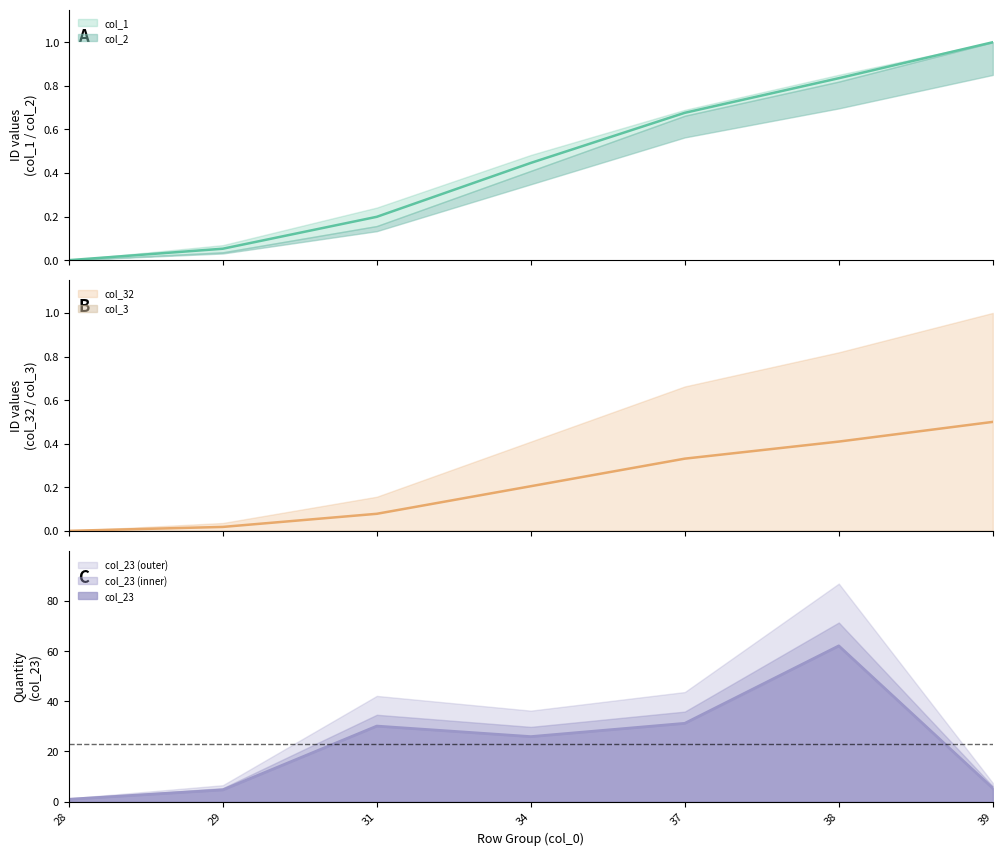

True or false: col_2 has more than 0 points higher than both neighbors.

False